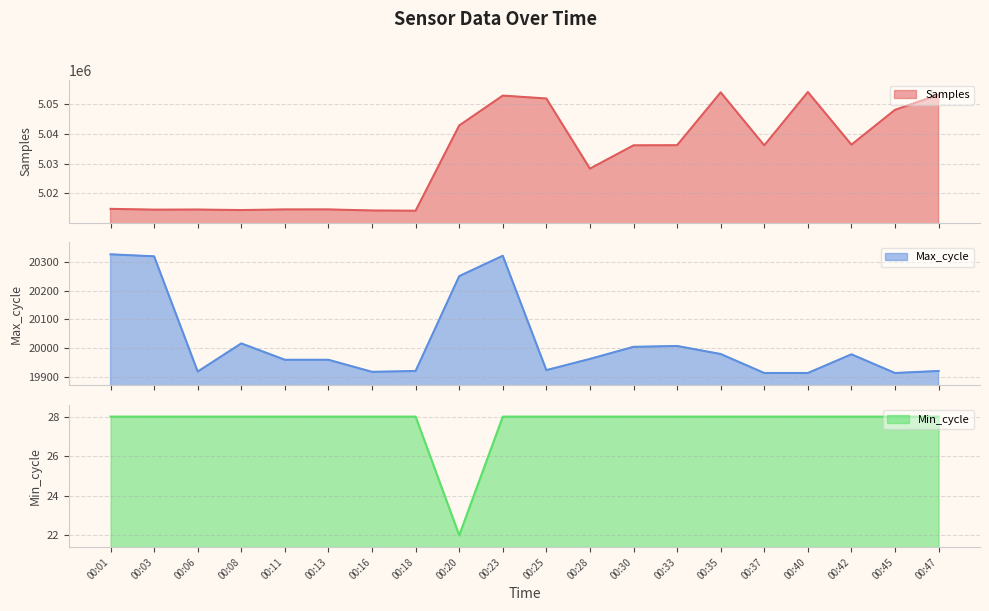

The value of Samples at 00:13 is 5014510. True or false?

True